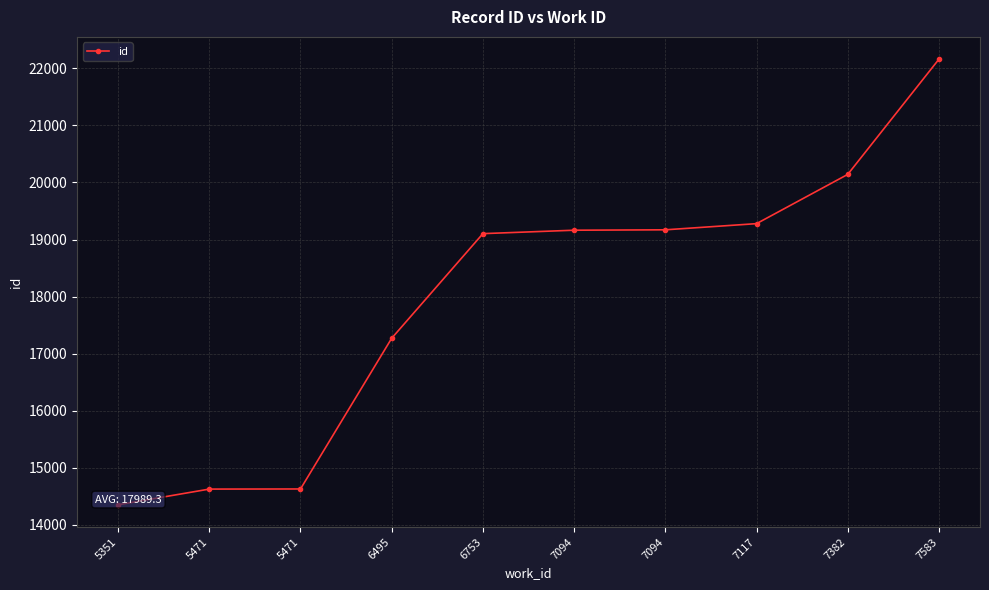

Between 5351 and 5471, which is larger?

5471